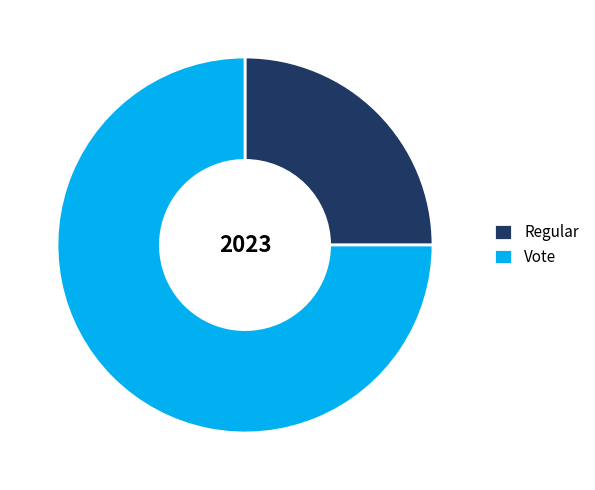

True or false: Regular accounts for 37% of the total.

False